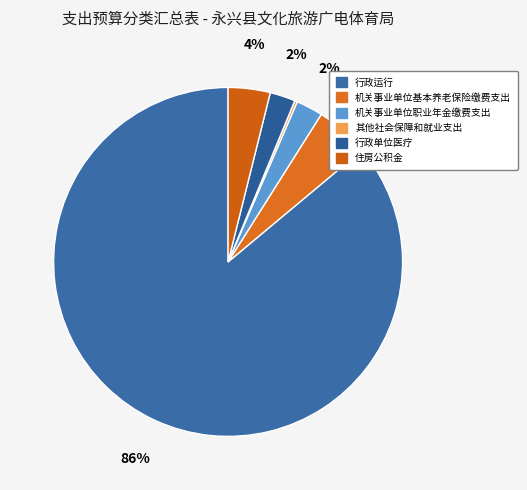

Count the number of slices in the pie.

6